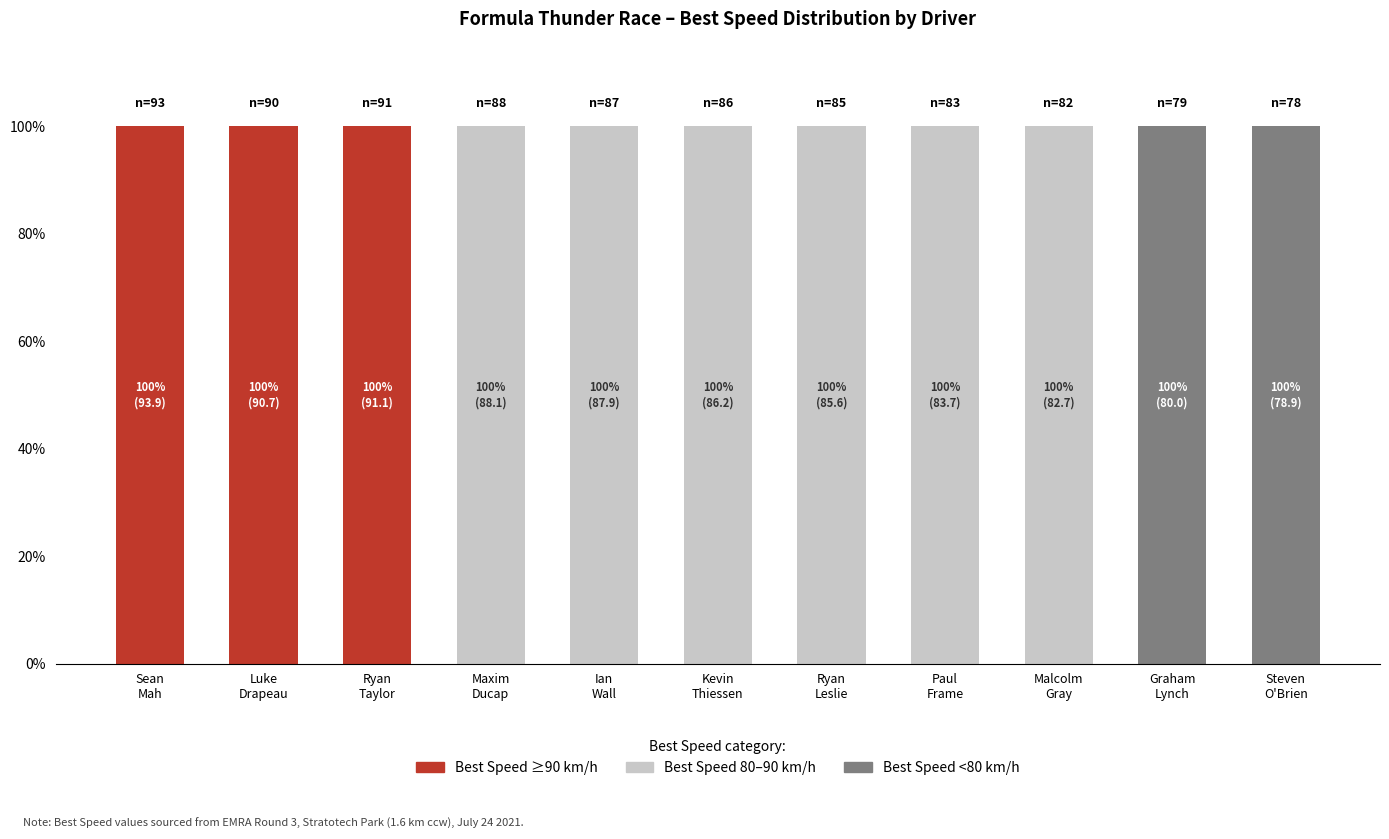

Count the number of categories in the chart.

11